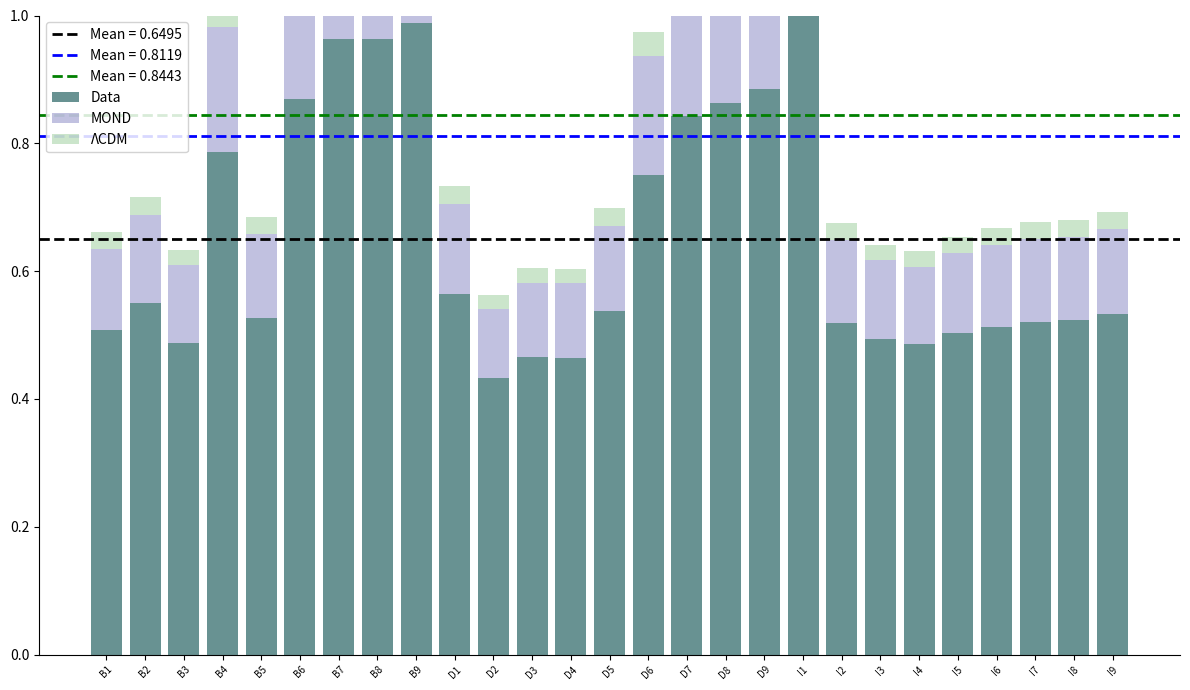

Is it true that Data equals 0.8 at B2?

False